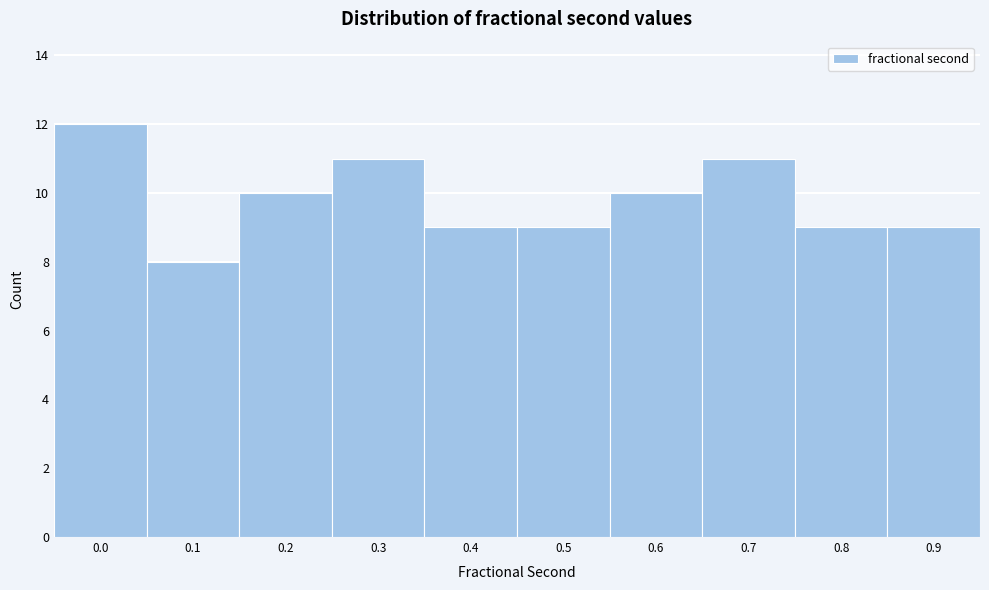

Reading left to right, what are all the values shown in this chart?

0.0=12	0.1=8	0.2=10	0.3=11	0.4=9	0.5=9	0.6=10	0.7=11	0.8=9	0.9=9